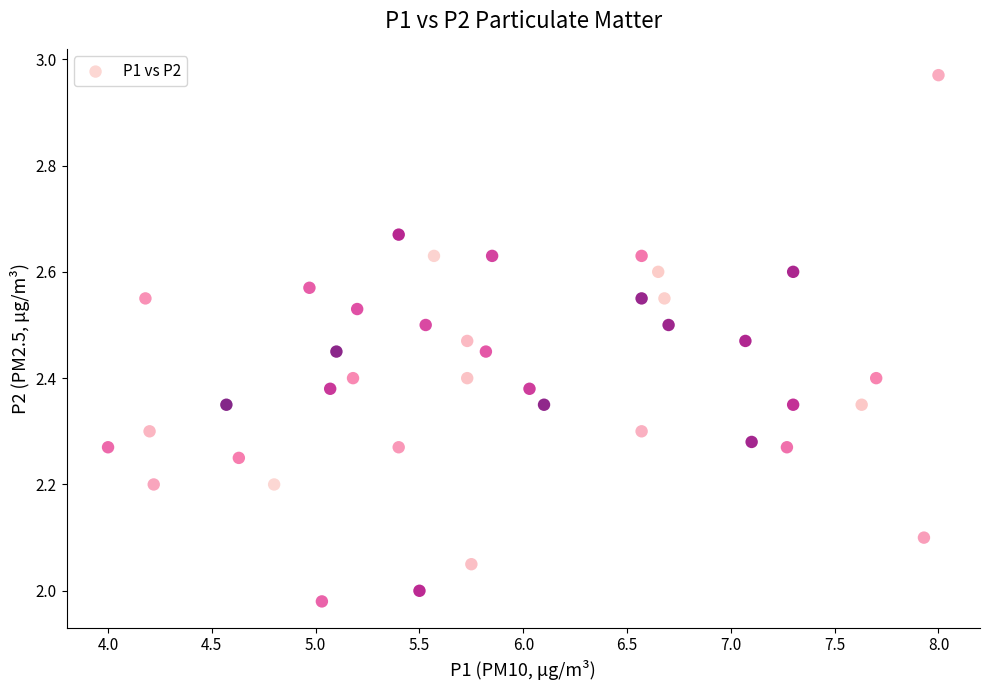

What is the range of Y values (max minus min)?

1.0